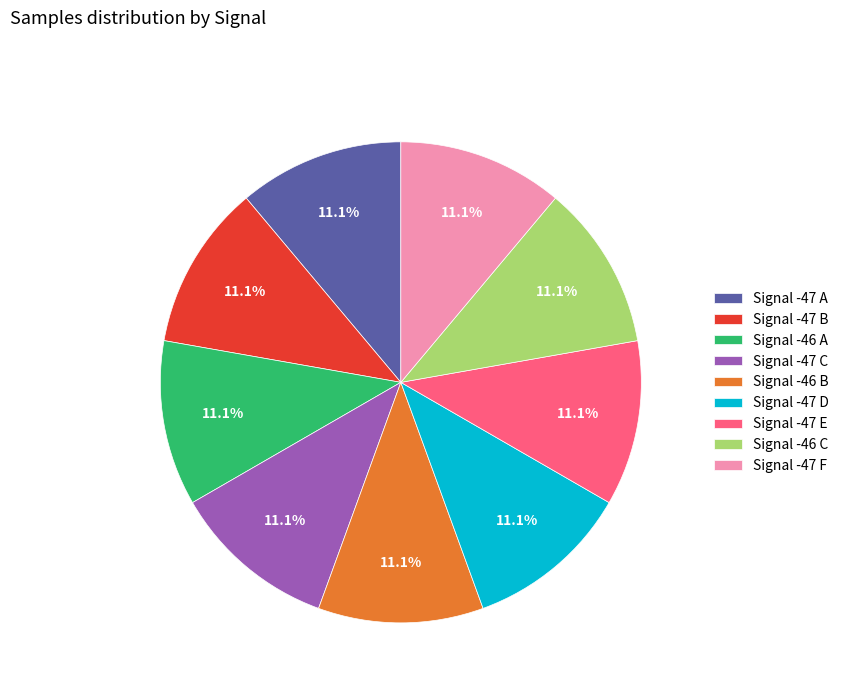

Does any single category account for the majority?

No